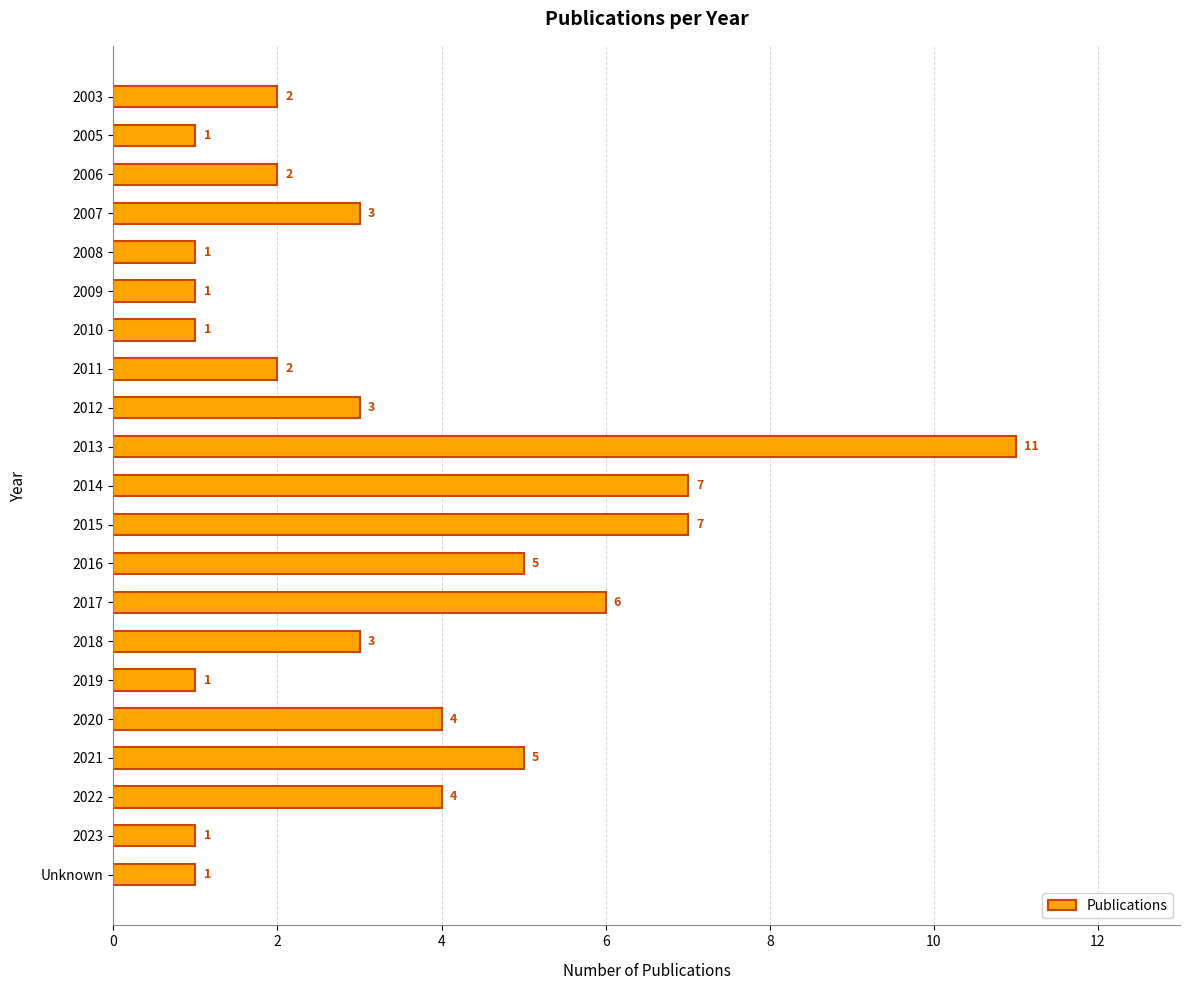

The value at 2023 is 0. True or false?

False